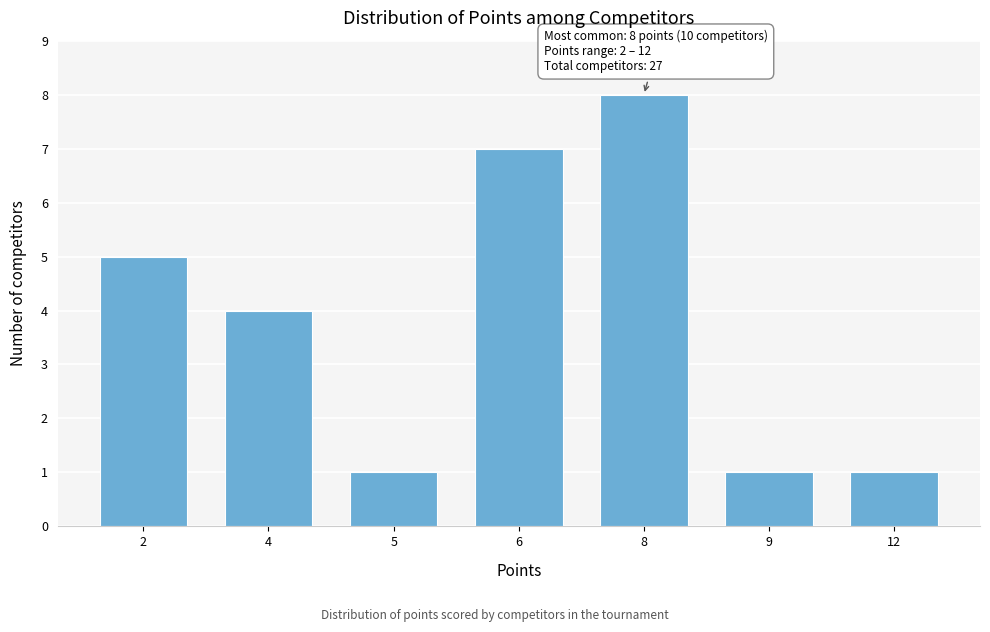

Reading right to left, list all the values displayed in this chart.

1	1	8	7	1	4	5